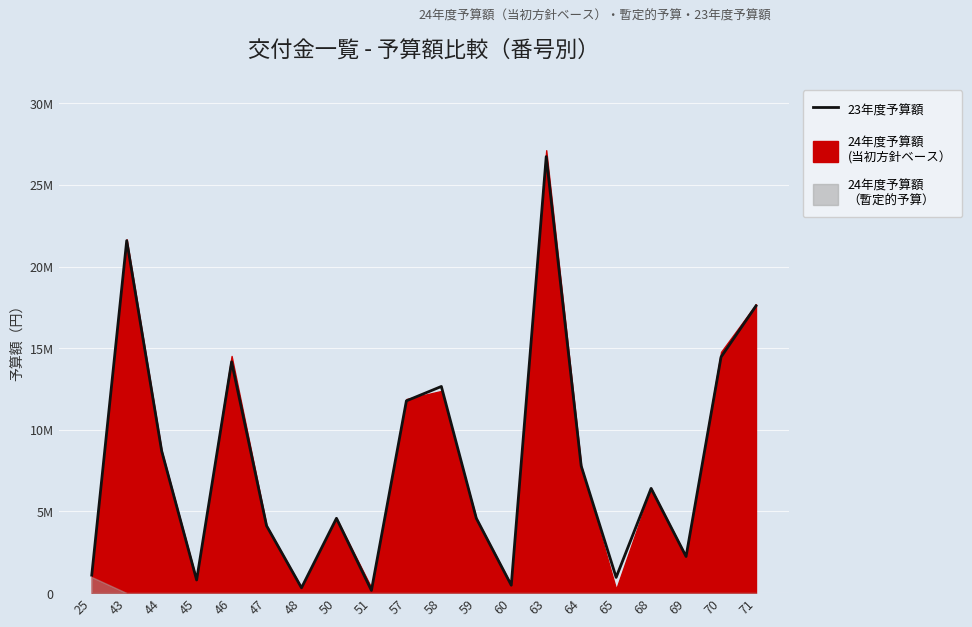

Rank the categories by value from lowest to highest.

51, 48, 60, 45, 65, 25, 69, 47, 50, 59, 68, 64, 44, 57, 58, 46, 70, 71, 43, 63